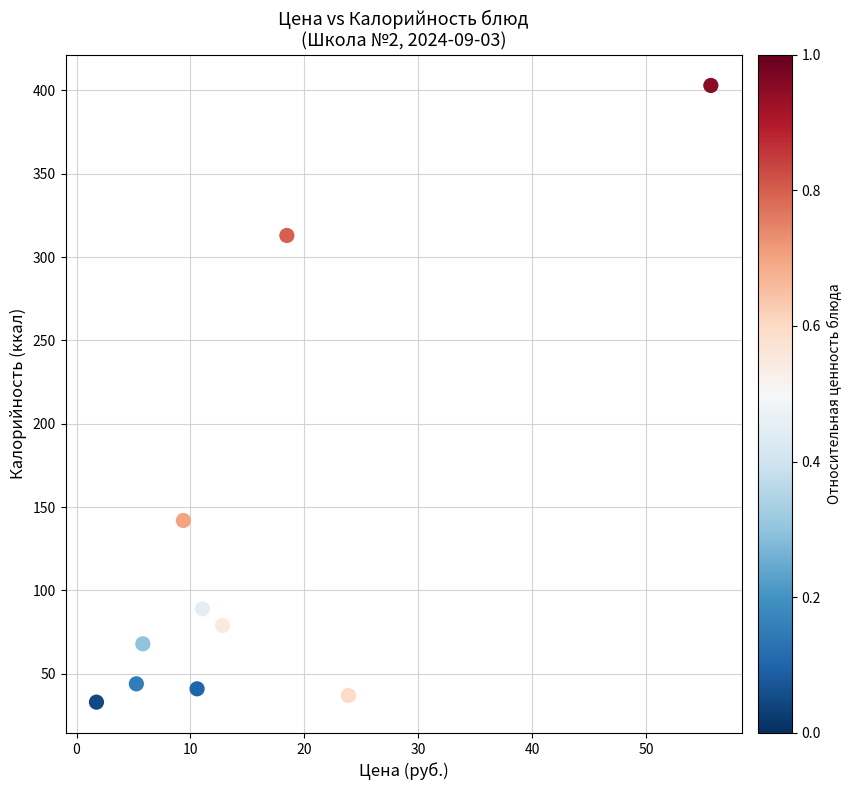

What is the range of Y values (max minus min)?

370